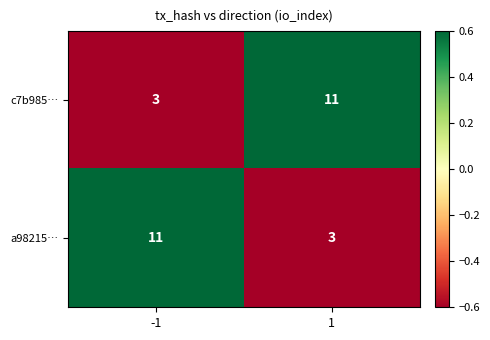

Reading left to right, list all the values displayed in this chart.

c7b985…: -1=3	1=11
a98215…: -1=11	1=3